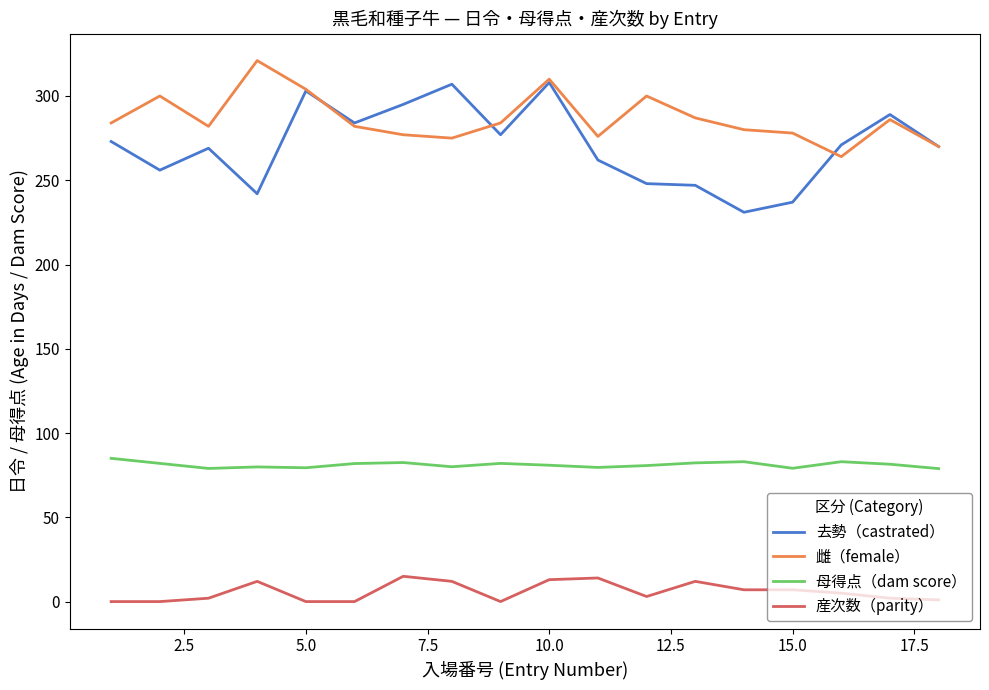

True or false: 産次数（parity） and 雌（female） cross at least once.

False